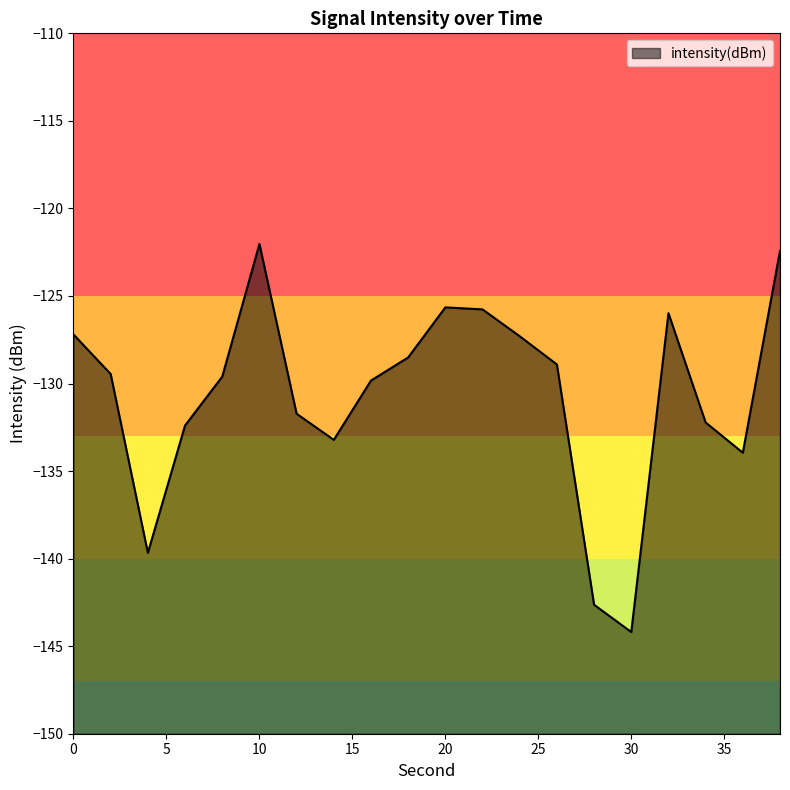

Which category has the highest value across all series?

10